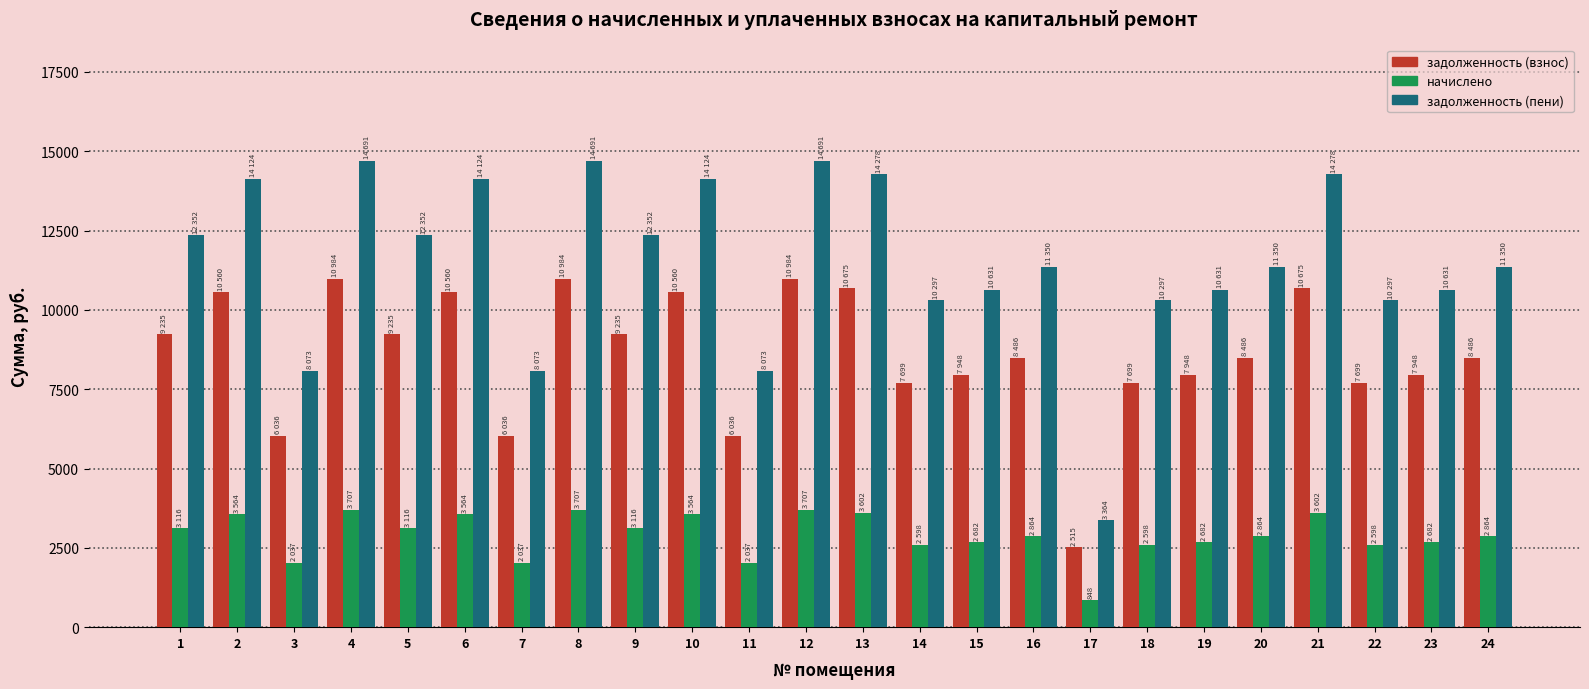

Rank the series by their maximum value, from highest to lowest.

задолженность (пени), задолженность (взнос), начислено